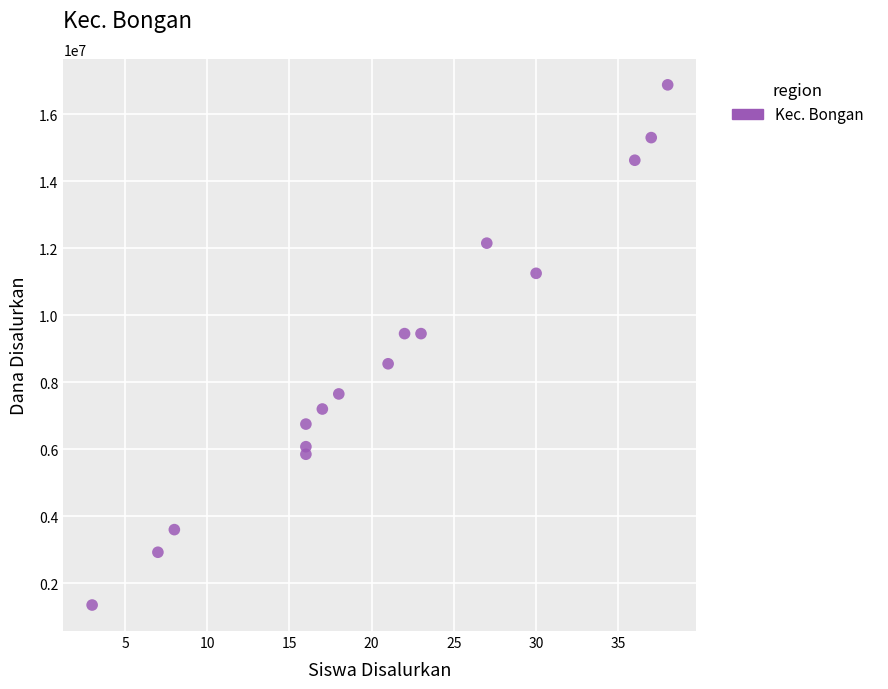

What is the range of Y values (max minus min)?

15525000